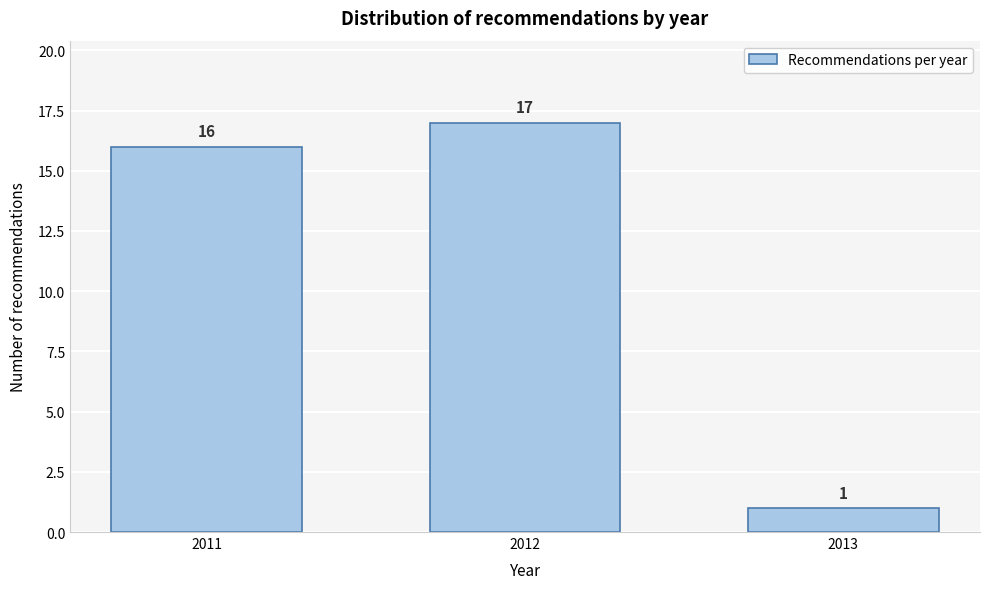

Reading right to left, what are all the values shown in this chart?

1	17	16